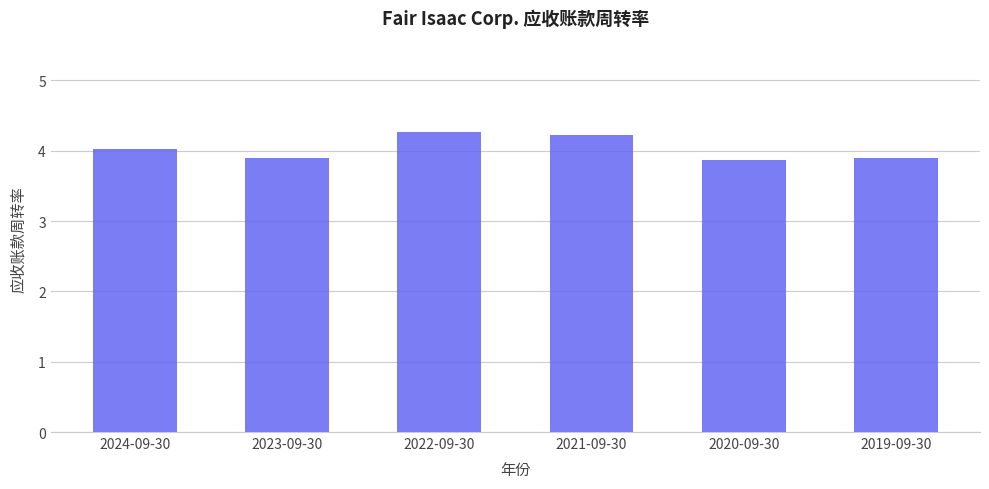

What value does the data have at 2021-09-30?

4.2